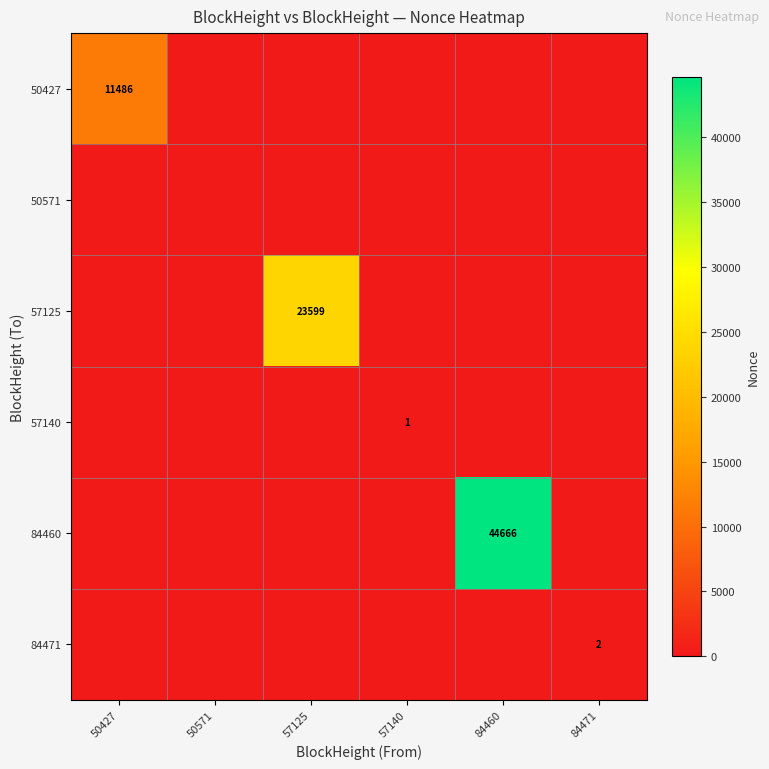

What is the difference between the 50427 values at 84460 and 50427?

11486